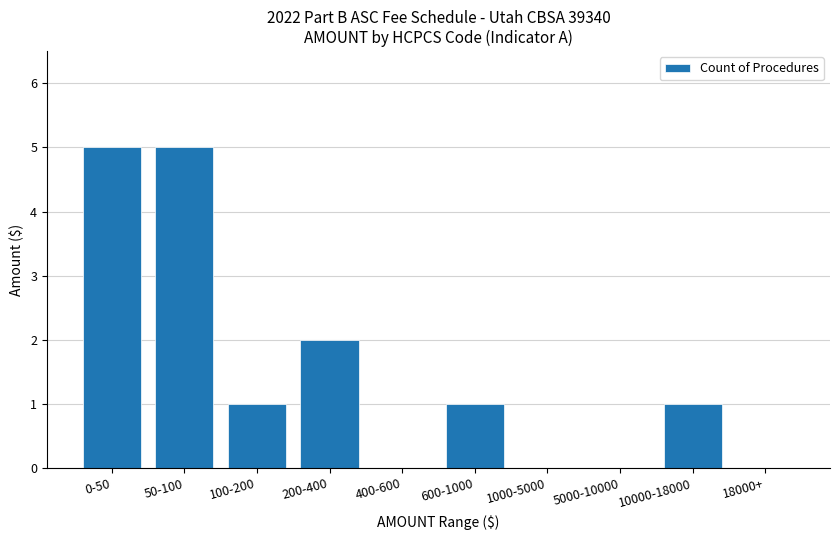

What is the sum of all values?

15